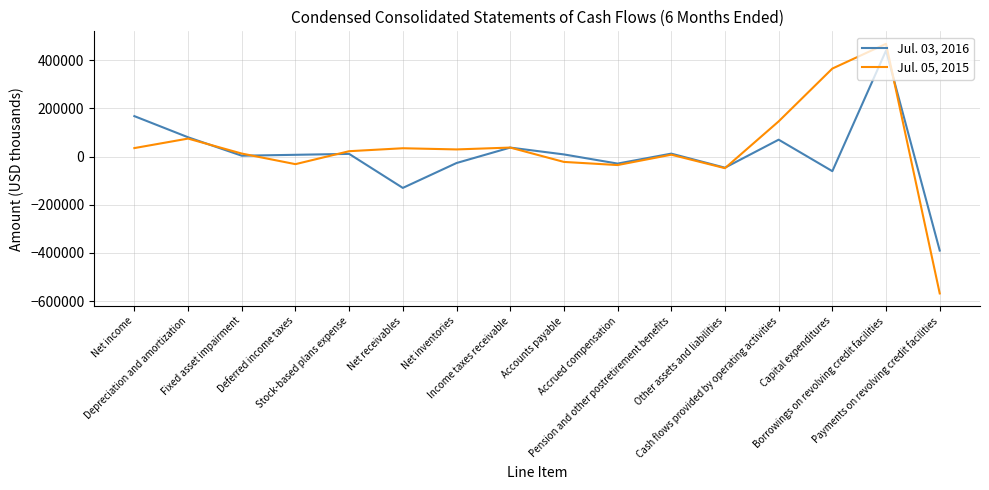

Where does the Jul. 05, 2015 series first go above 29685?

Net income